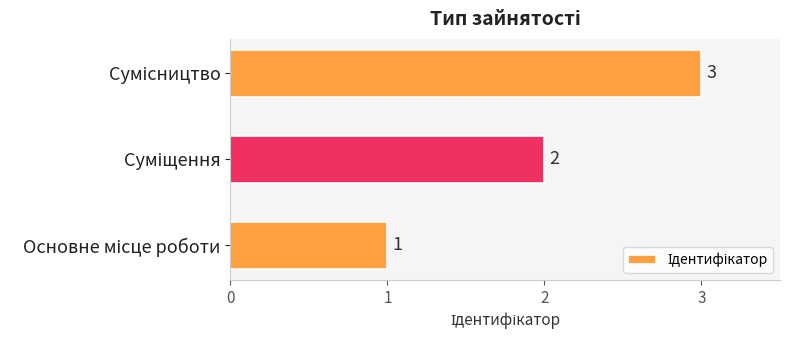

What is the maximum value shown in the chart?

3